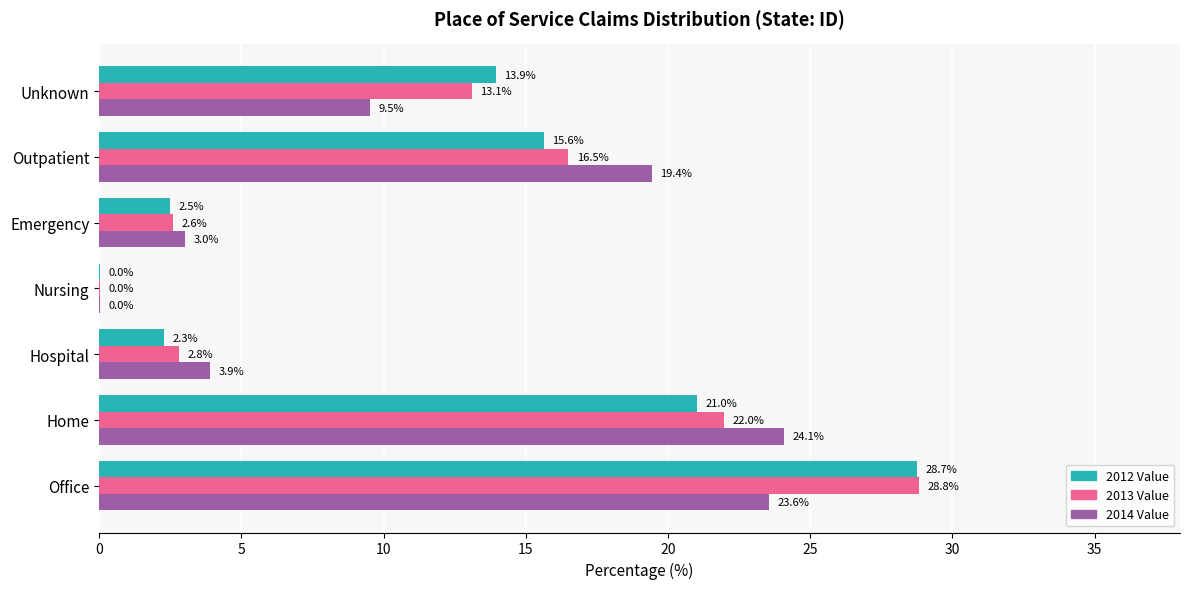

At which label is 2013 Value closest to 14?

Unknown